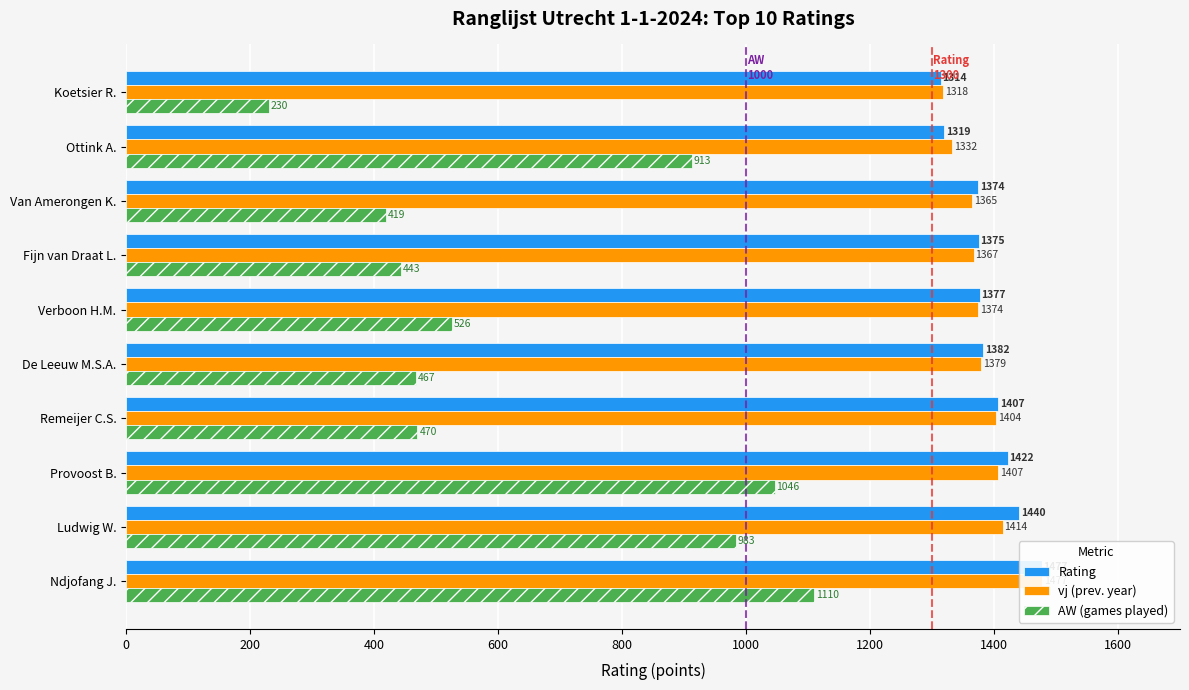

Between Remeijer C.S. and Koetsier R., which series saw the biggest shift?

AW (games played)